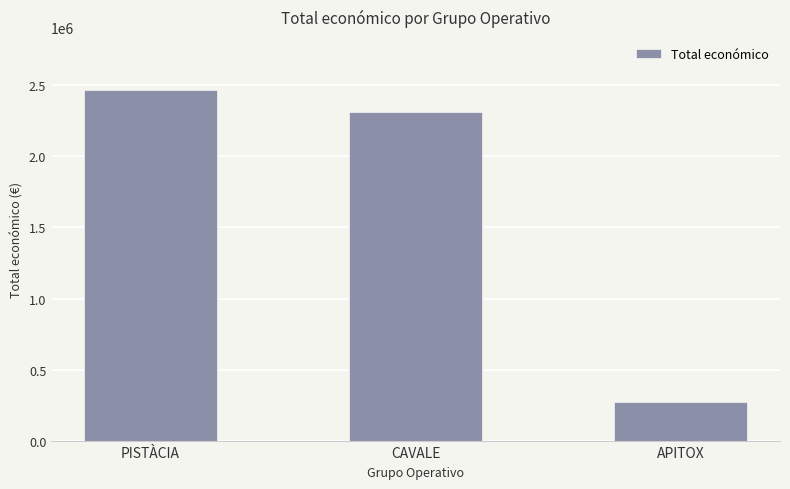

The chart shows a value of 2310026 at CAVALE. True or false?

True